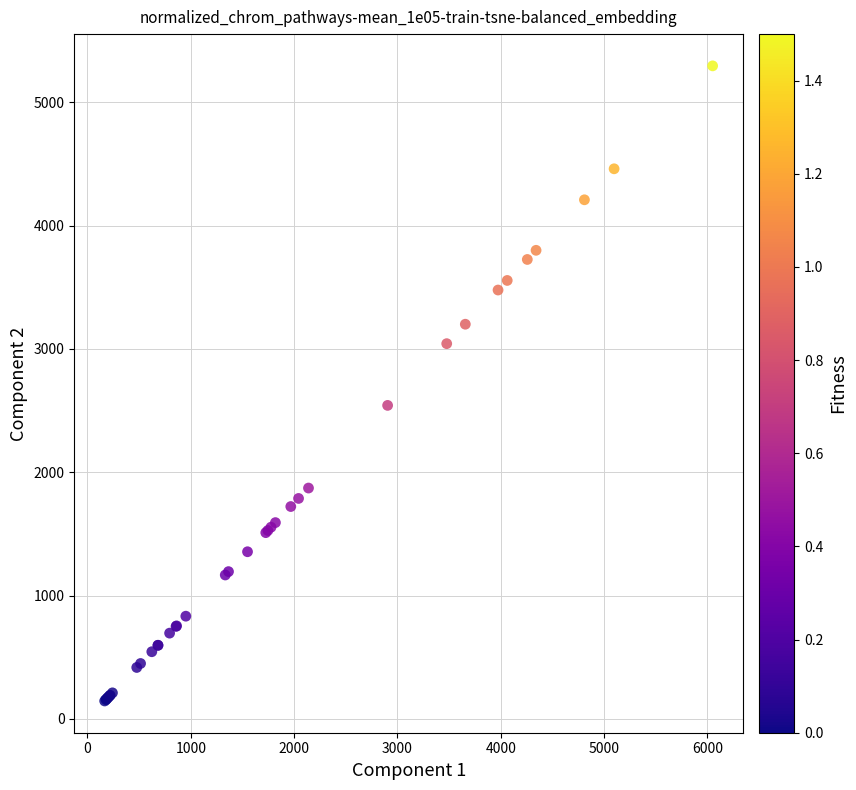

What Y value in the scatter plot is closest to 2719?

2541.7